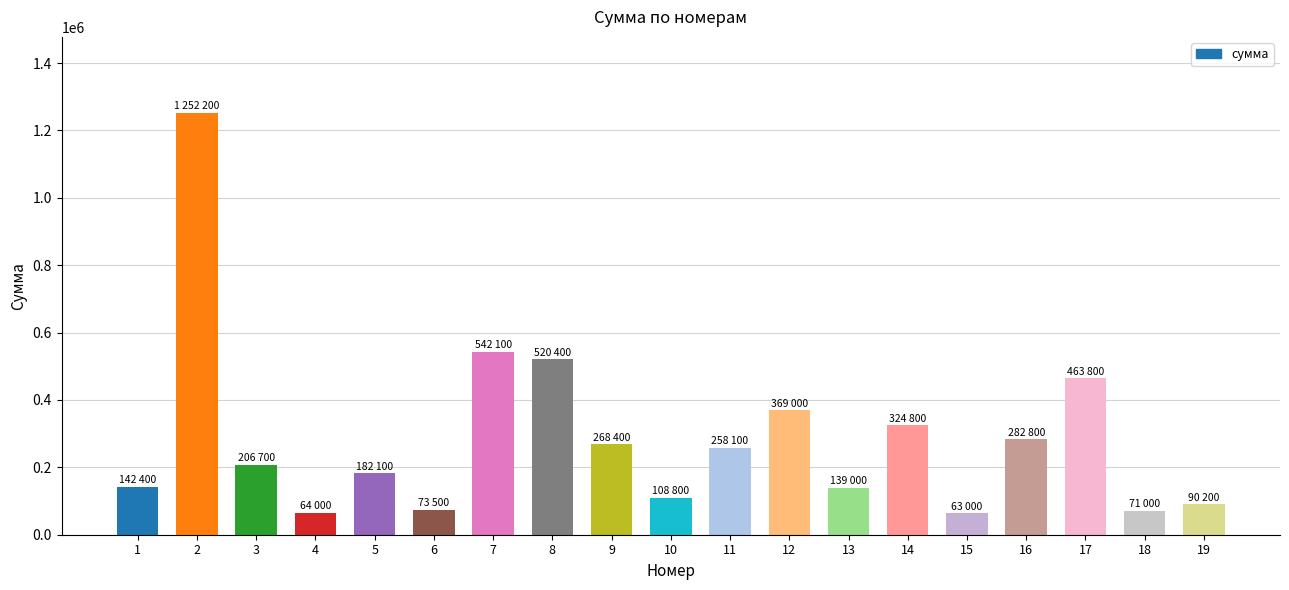

What is the difference between the maximum and minimum values?

1189200